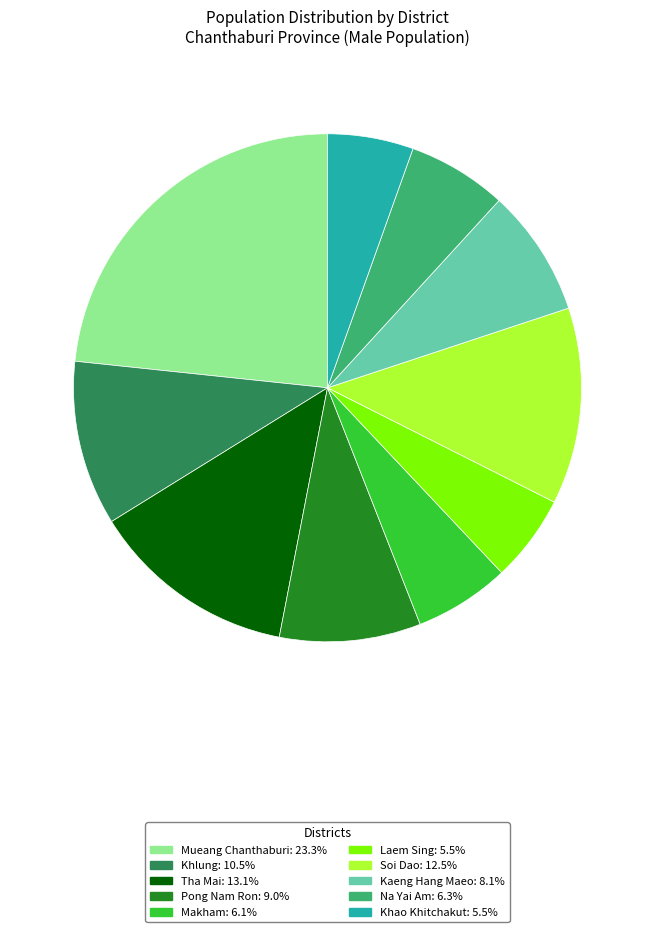

Is it true that Khao Khitchakut is 13% of the pie?

False